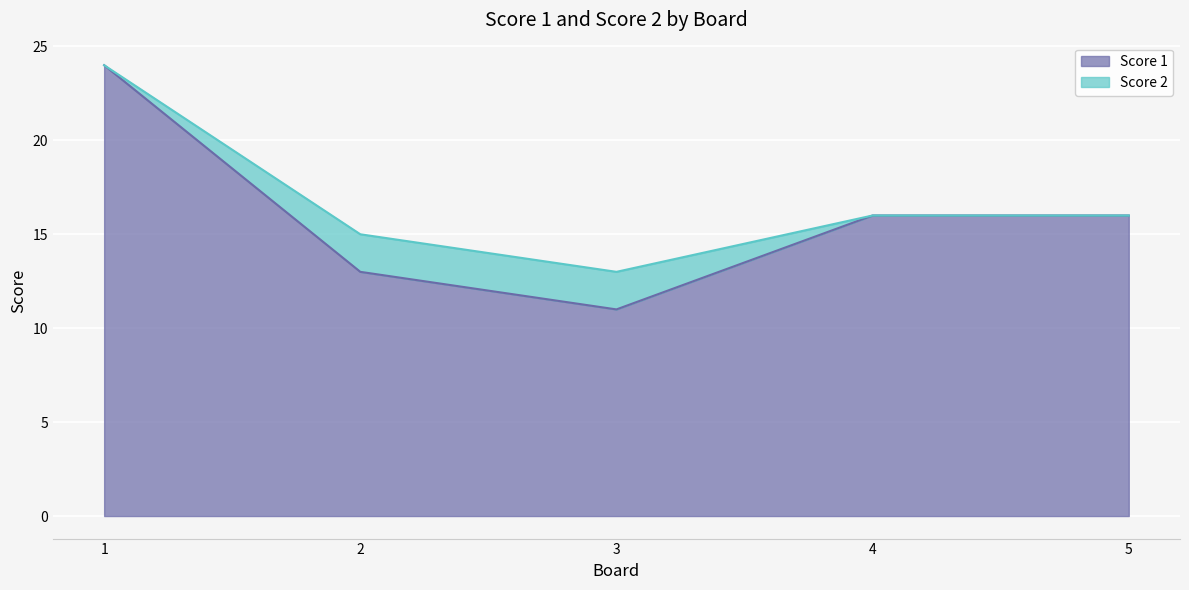

What is the difference between the maximum and minimum values in the Score 1 series?

13